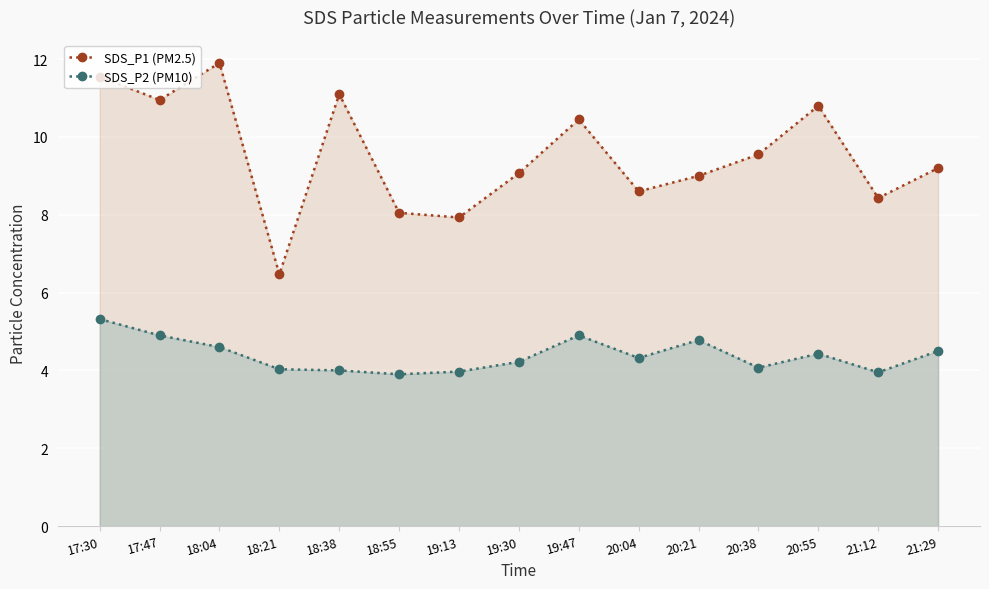

What is the difference between the second highest and minimum values in the SDS_P1 (PM2.5) series?

5.1